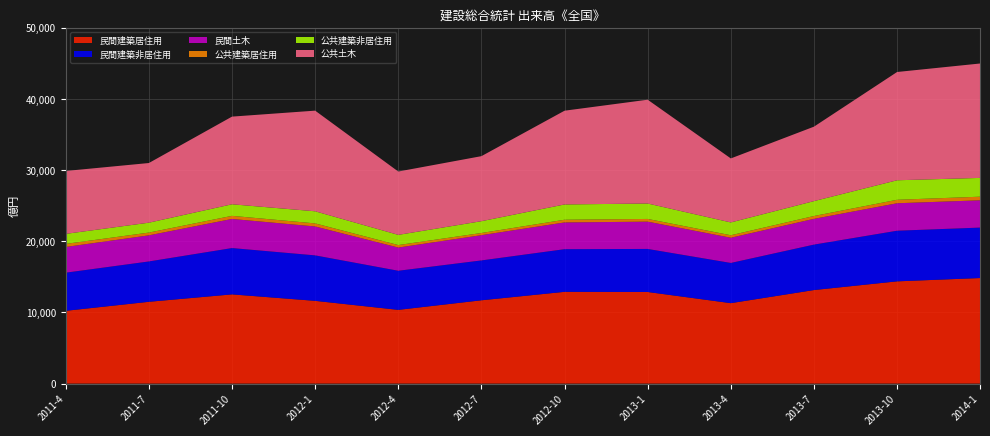

Reading right to left, transcribe all the data shown in this chart.

民間建築居住用: 14833.0	14366.7	13144.3	11301.1	12871.3	12893.7	11704.8	10359.4	11626.4	12534.6	11493.0	10225.4
民間建築非居住用: 7090.1	7115.5	6385.4	5651.4	6050.5	5993.0	5603.2	5495.8	6390.8	6510.4	5669.8	5360.1
民間土木: 3833.1	3857.4	3619.4	3542.6	3833.9	3757.0	3548.0	3258.4	4060.7	4089.1	3666.9	3611.8
公共建築居住用: 506.6	489.4	399.3	349.0	380.3	380.9	304.7	349.2	431.9	438.0	389.5	432.3
公共建築非居住用: 2640.4	2742.2	2093.5	1801.6	2170.1	2147.0	1659.2	1434.0	1702.0	1624.0	1390.8	1408.2
公共土木: 16079.1	15215.2	10461.1	8994.7	14585.6	13175.5	9139.0	8902.6	14143.3	12320.4	8384.8	8839.2